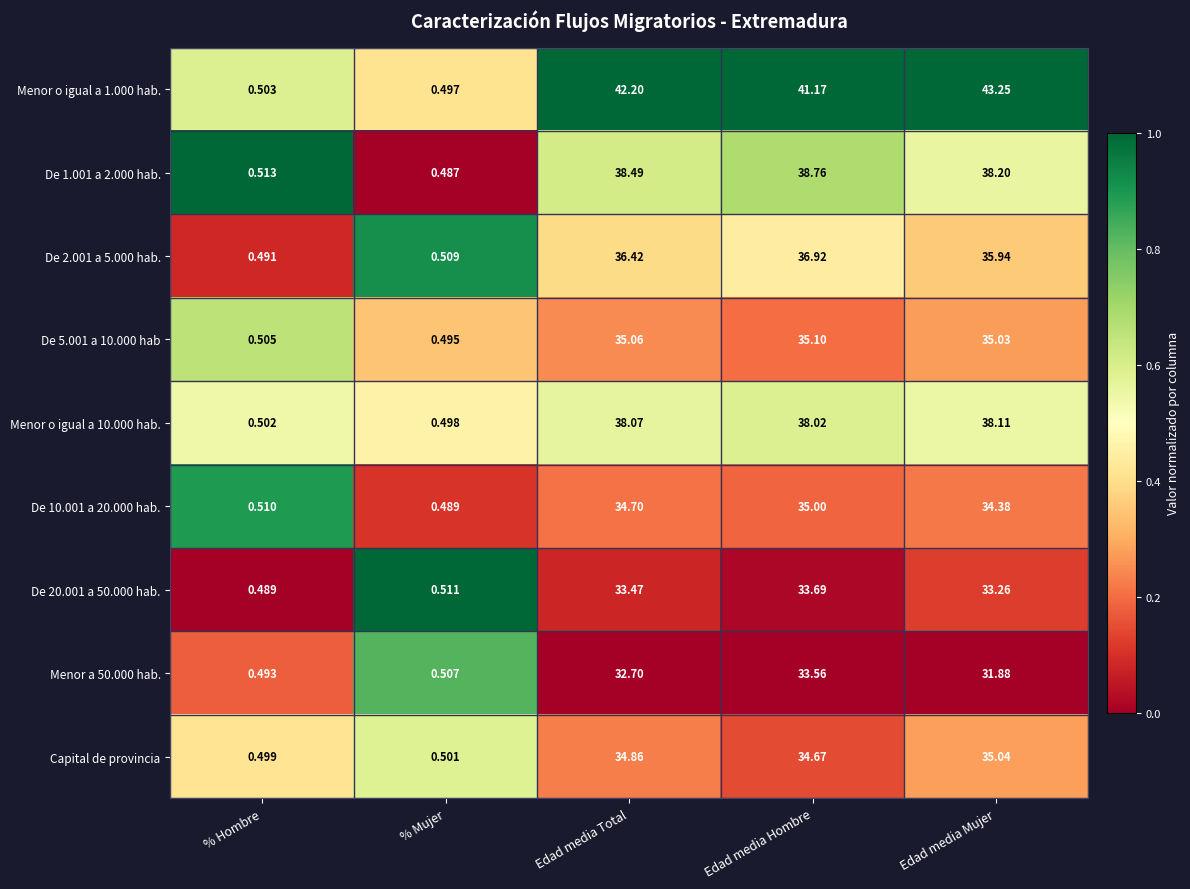

Which series changed the most between Edad media Hombre and Edad media Mujer?

Menor o igual a 1.000 hab.